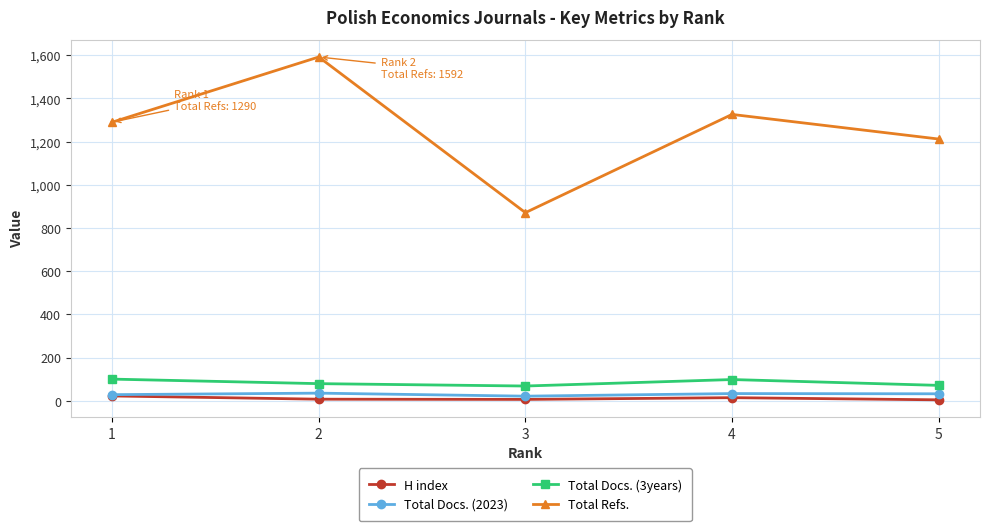

The value of Total Docs. (3years) at 3 is 68. True or false?

True